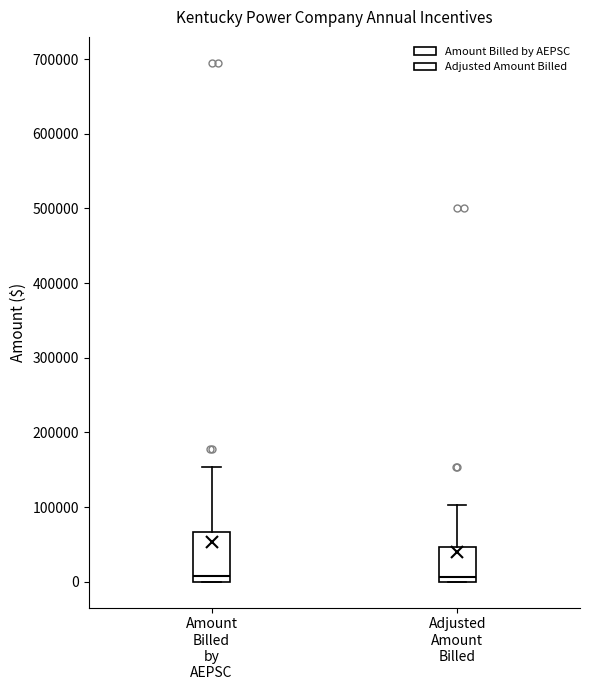

Where is the lower edge of the box for Adjusted Amount Billed on the y-axis? The values are not printed on the chart, so give them approximately, as read against the axis.

0